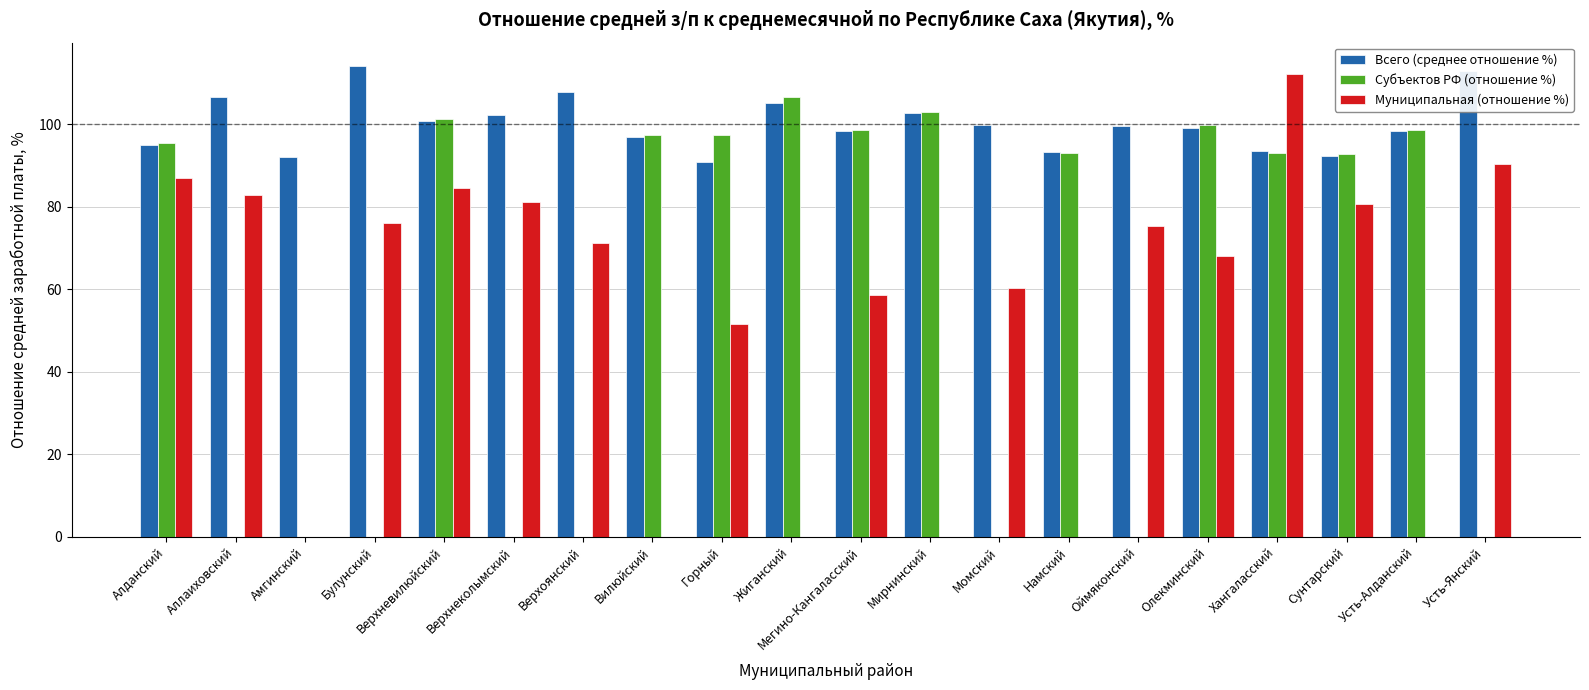

Which series has the largest total across all categories?

Всего (среднее отношение %)